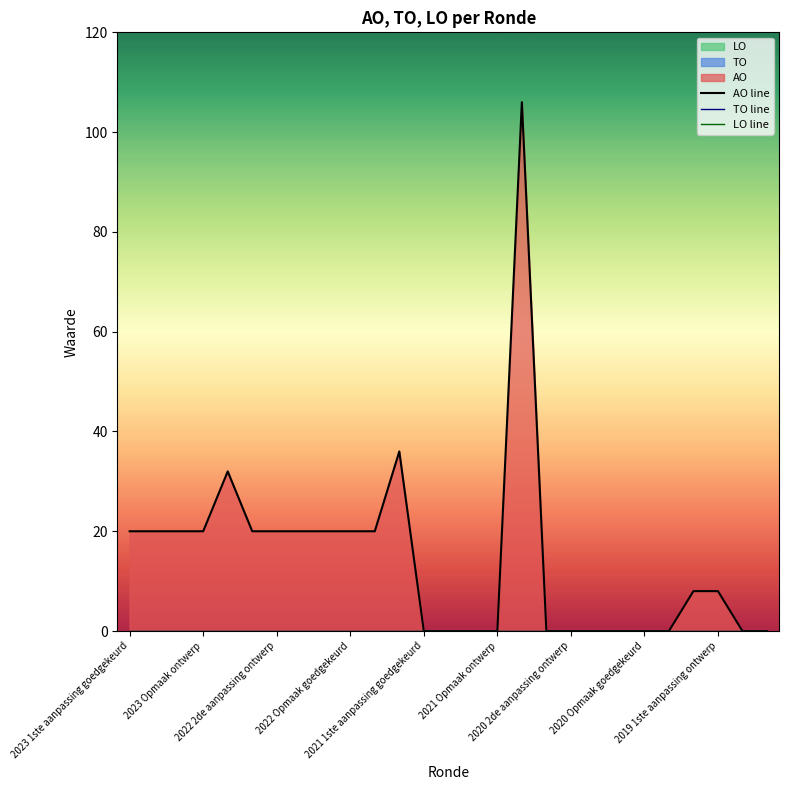

What is the value of the AO line point at the 17th from the left?

106